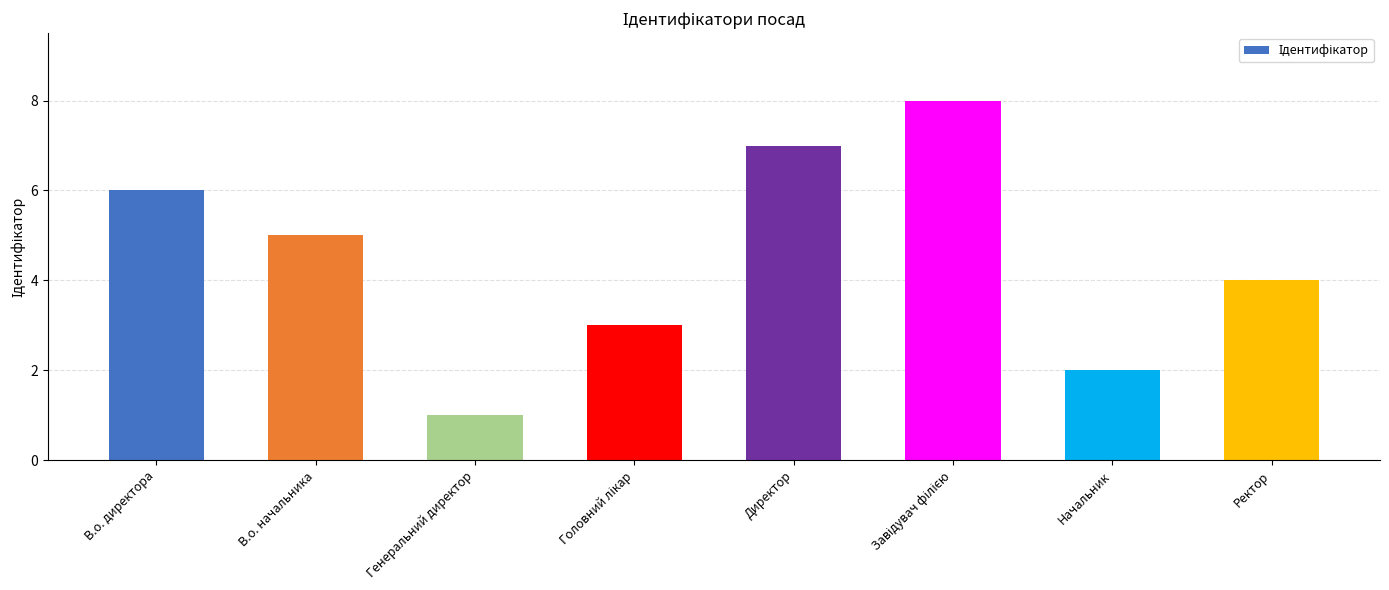

What is the label of the 8th bar from the right?

В.о. директора